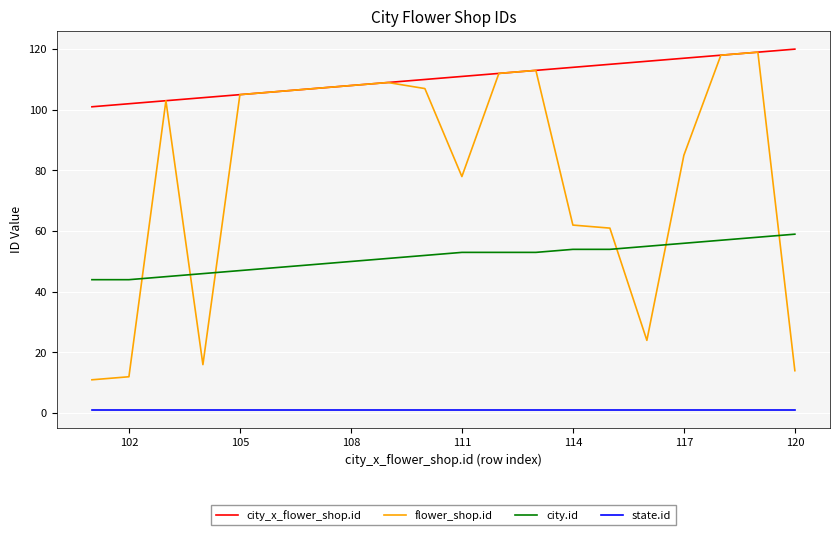

Which series has the widest spread of values?

flower_shop.id